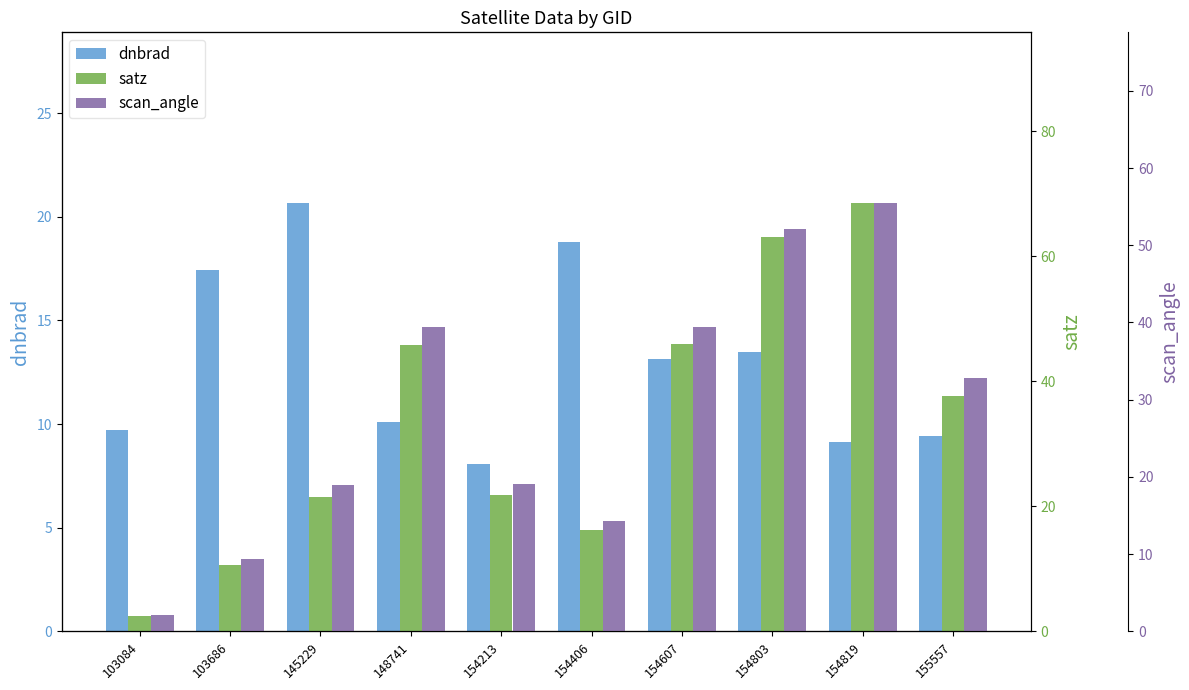

Reading left to right, transcribe all the data shown in this chart.

dnbrad: 103084=9.7	103686=17.4	145229=20.6	148741=10.1	154213=8.1	154406=18.8	154607=13.2	154803=13.5	154819=9.1	155557=9.4
satz: 103084=2.4	103686=10.5	145229=21.5	148741=45.8	154213=21.7	154406=16.2	154607=45.9	154803=63.1	154819=68.4	155557=37.7
scan_angle: 103084=2.1	103686=9.3	145229=18.9	148741=39.4	154213=19.1	154406=14.3	154607=39.5	154803=52.1	154819=55.4	155557=32.8